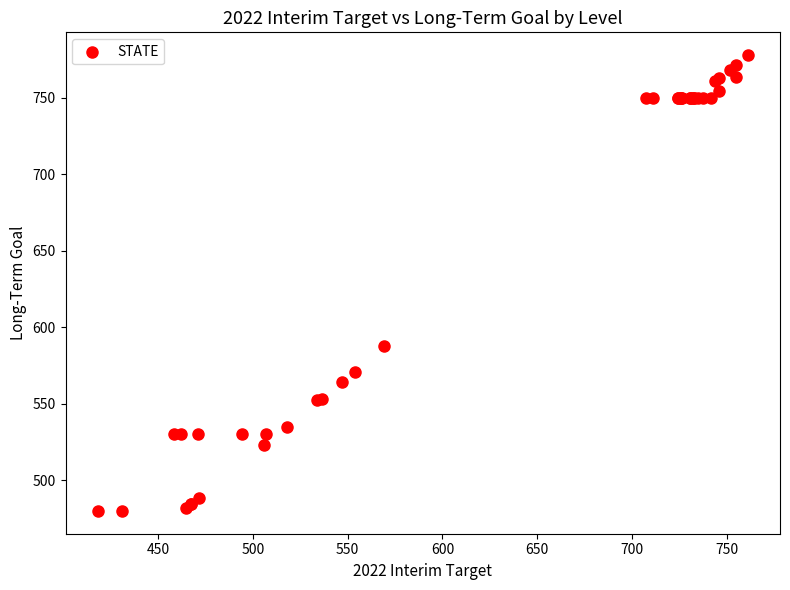

What Y value in the scatter plot is closest to 628?

587.7